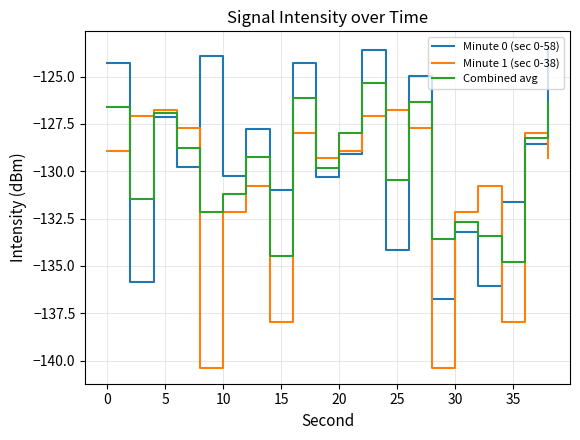

What is the minimum value for Combined avg?

-134.8